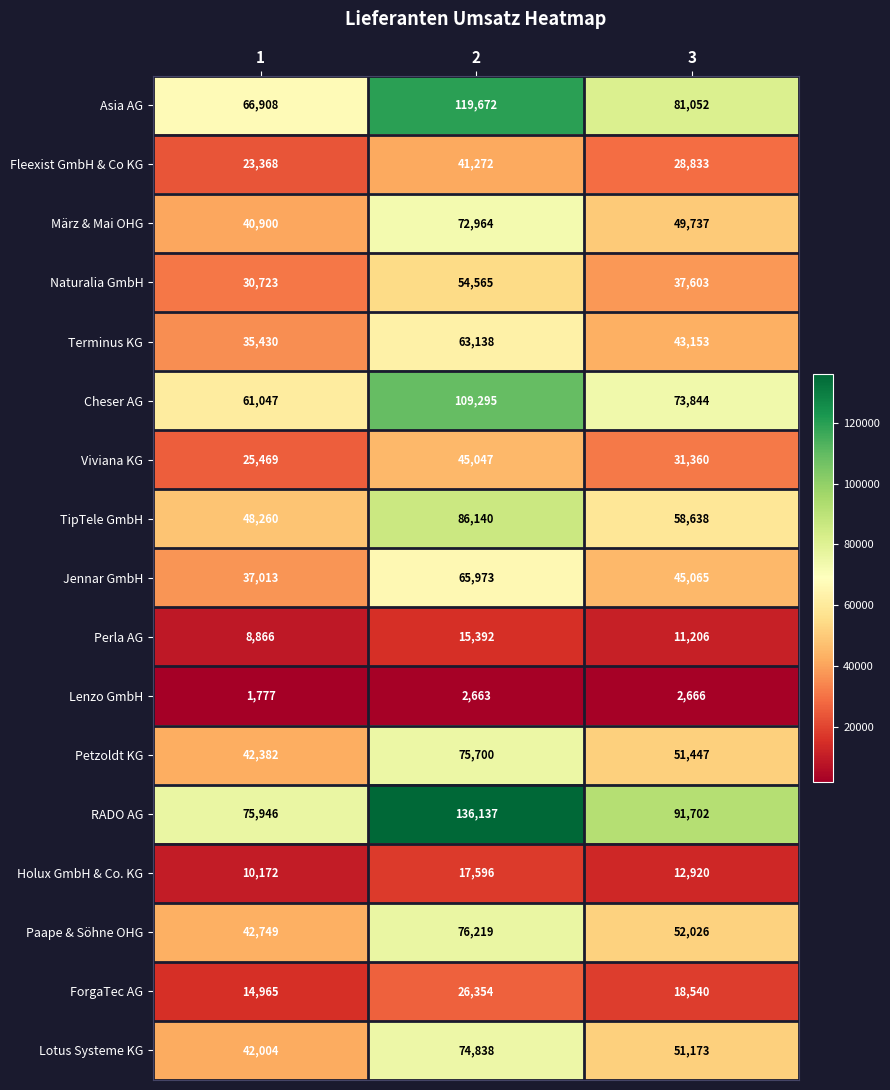

What is the difference between the highest and lowest values at 1?

74169